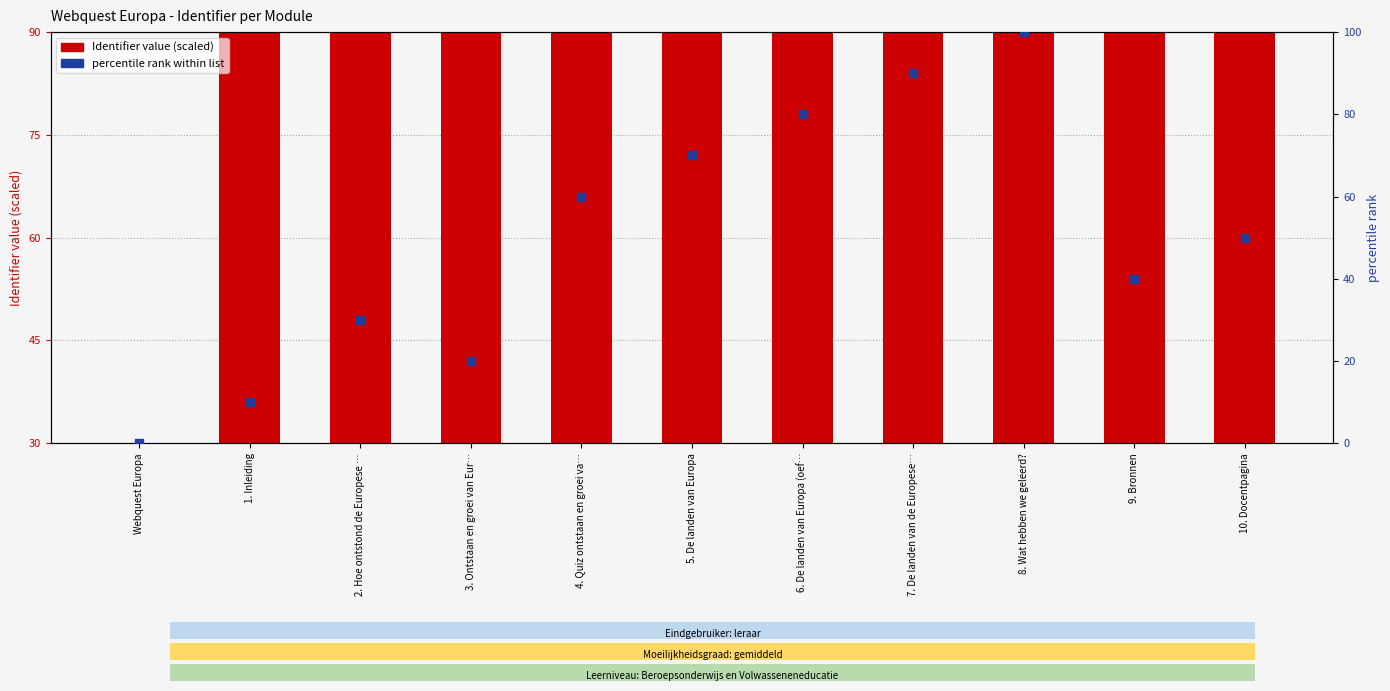

What is the total value across all series at 7. De landen van de Europese…?

180.0